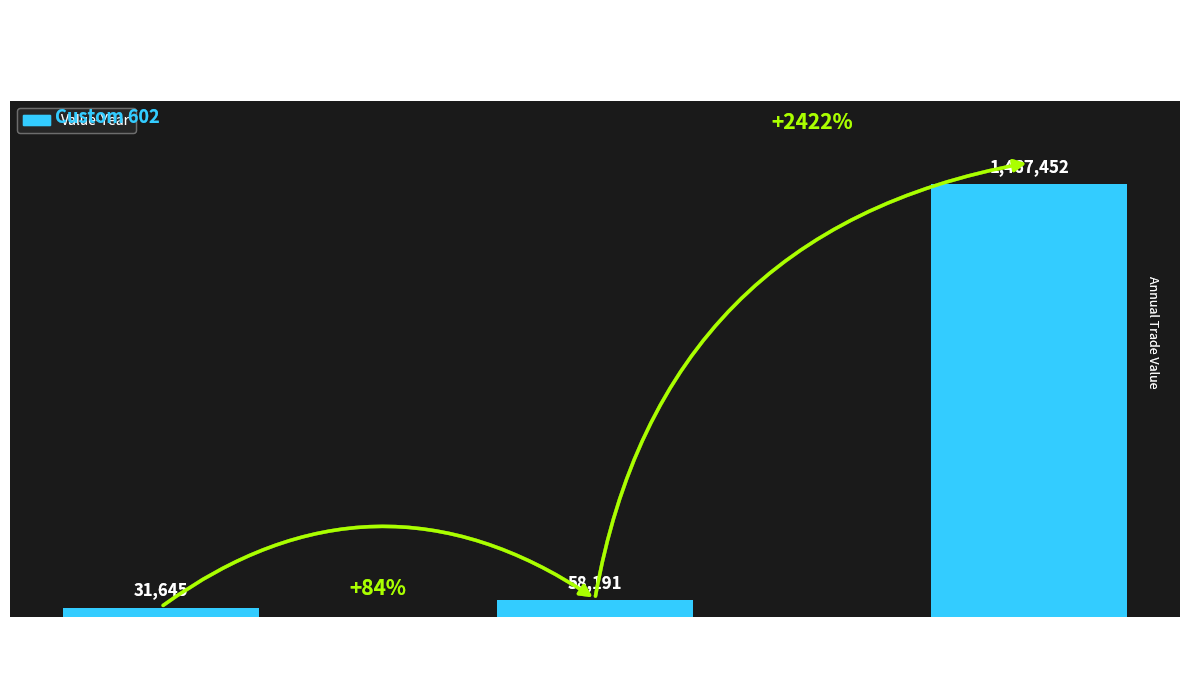

List the labels in order of value, smallest first.

Commodity 2
(Ctry 103), Commodity 3
(Ctry 103), Commodity 3
(Ctry 105)